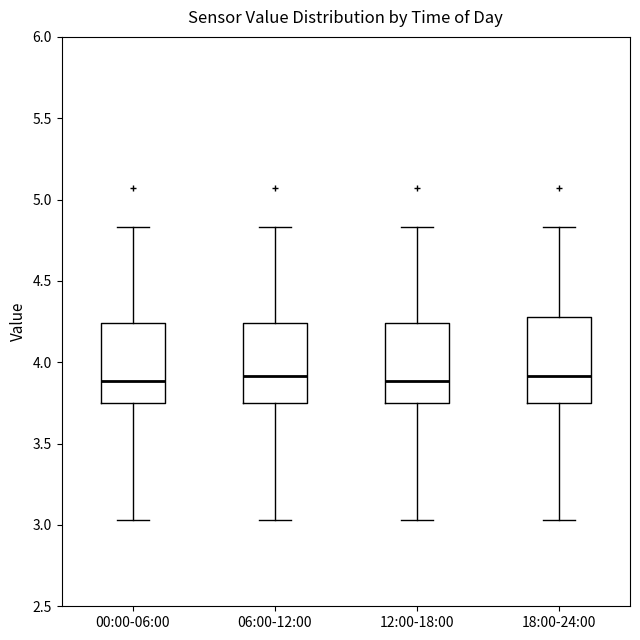

Where does the median line of the box for 18:00-24:00 sit on the y-axis? The values are not printed on the chart, so give them approximately, as read against the axis.

3.90